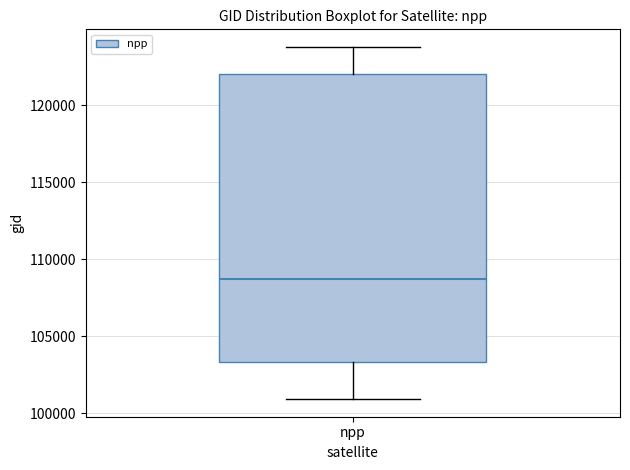

Transcribe this box plot: give where the median line is, the range the box spans, and where the two whiskers end, as read against the y-axis. The values are not printed on the chart, so give them approximately, as read against the axis.

median 108500, box 103500 to 122000, whiskers 101000 to 124000